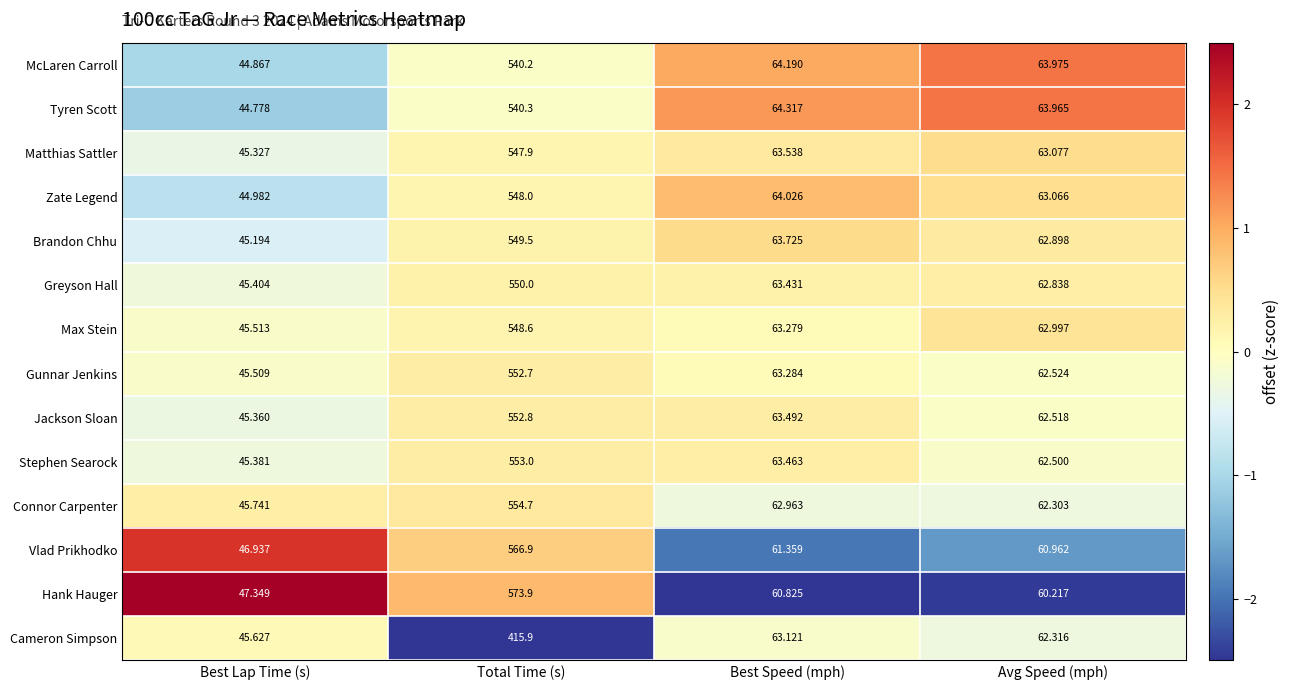

List the series in order of their peak value, highest first.

Hank Hauger, Vlad Prikhodko, Connor Carpenter, Stephen Searock, Jackson Sloan, Gunnar Jenkins, Greyson Hall, Brandon Chhu, Max Stein, Zate Legend, Matthias Sattler, Tyren Scott, McLaren Carroll, Cameron Simpson